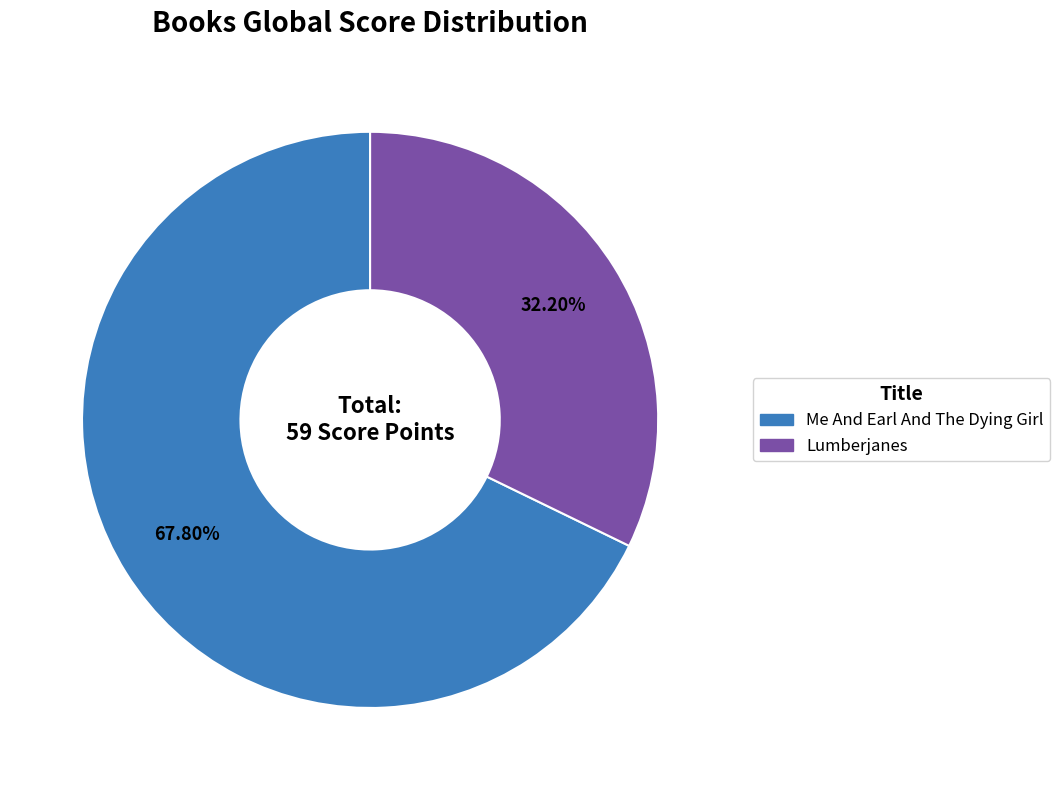

How many segments does this pie chart have?

2